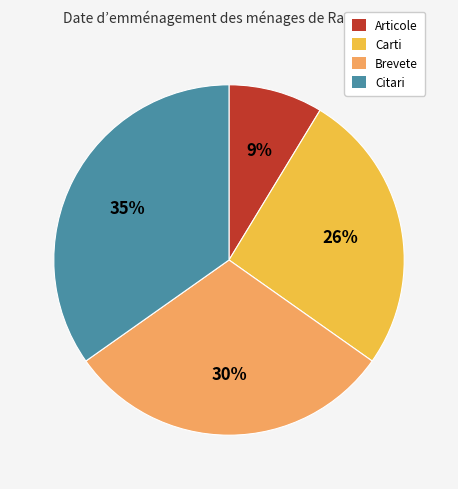

To the nearest percent, what is the combined percentage of Articole and Brevete?

39%